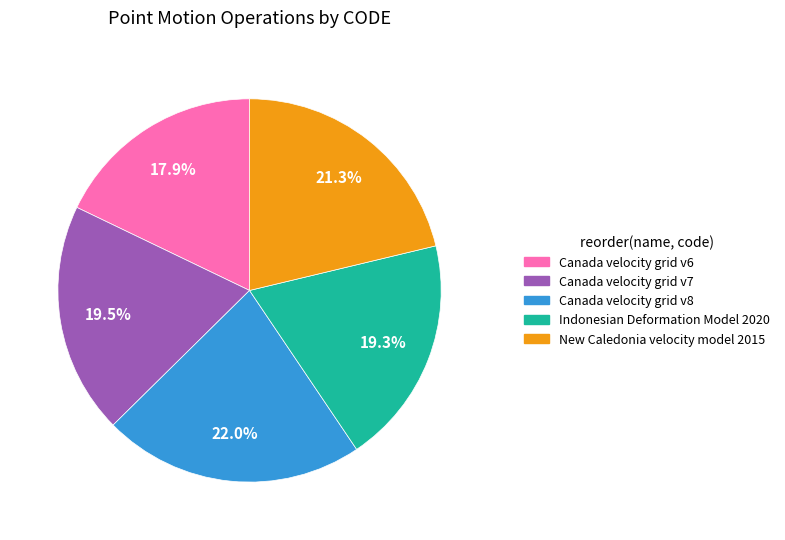

Is Indonesian Deformation Model 2020 the majority of the pie?

No